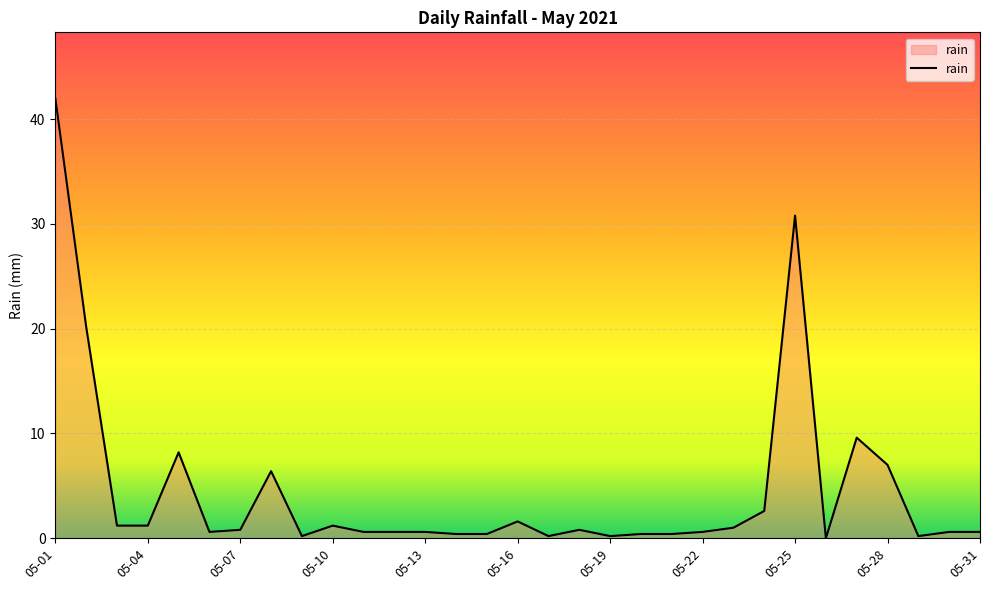

What is the difference between the maximum and minimum values?

42.0